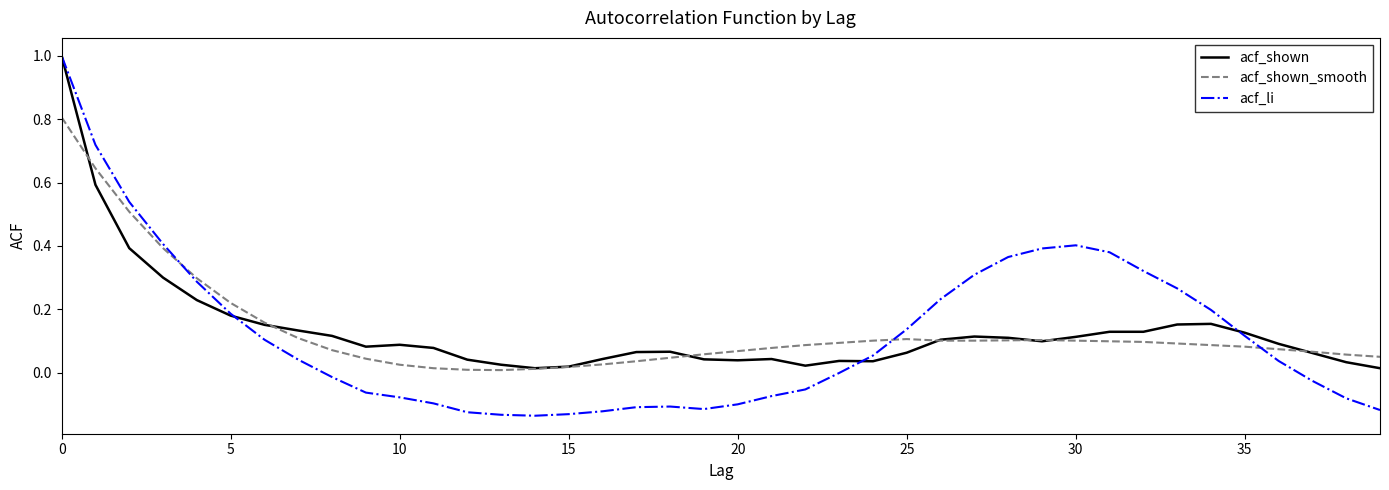

Which series has the largest range (max minus min)?

acf_li